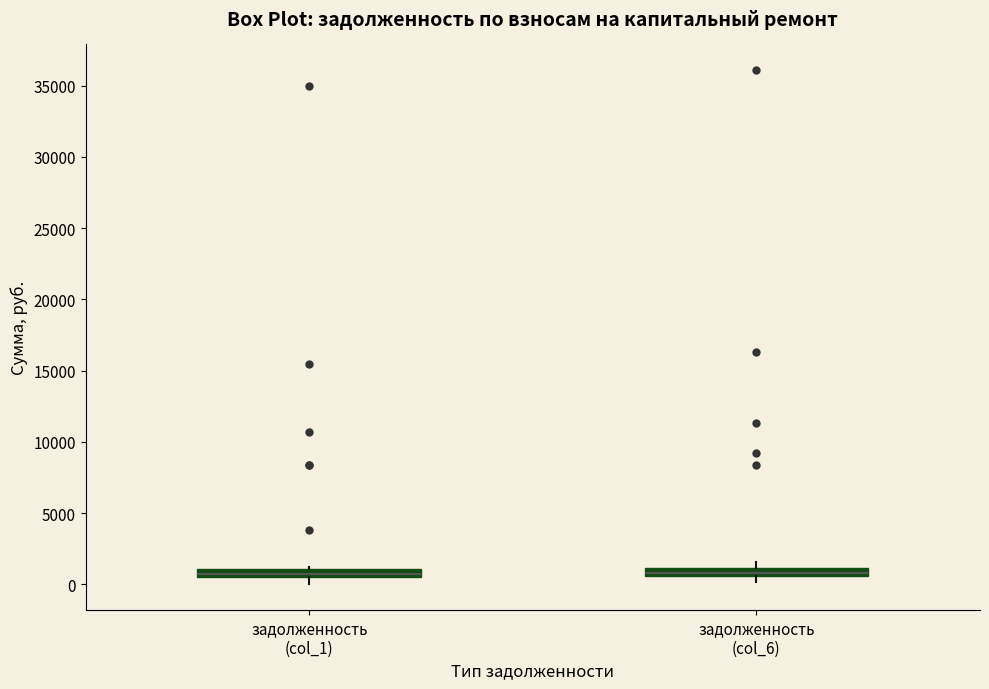

Where is the upper edge of the box for задолженность (col_6) on the y-axis? The values are not printed on the chart, so give them approximately, as read against the axis.

1000